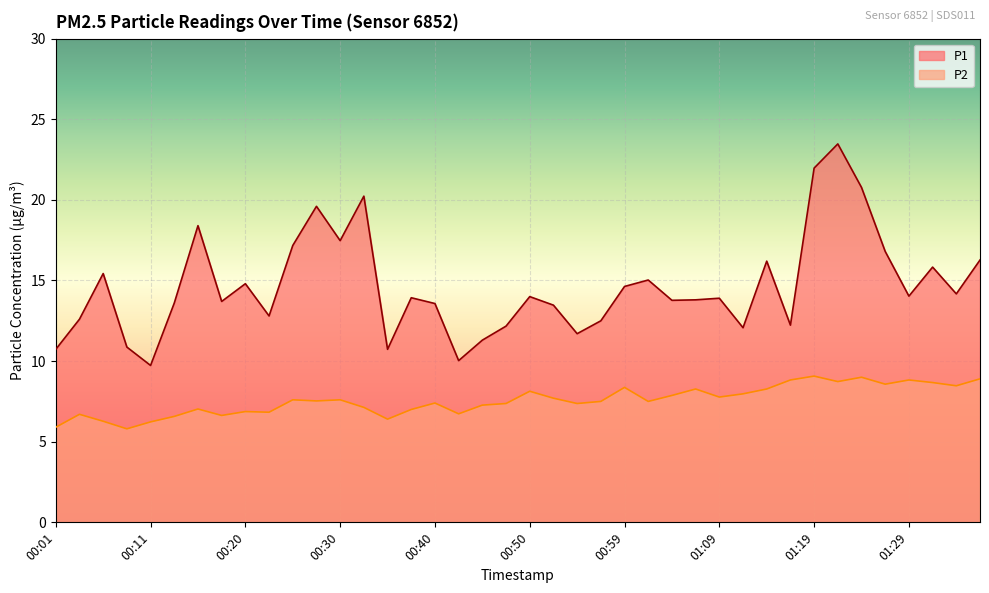

Reading right to left, transcribe all the data shown in this chart.

P1: 01:36=16.3	01:34=14.2	01:31=15.8	01:29=14.0	01:26=16.8	01:24=20.8	01:21=23.5	01:19=22.0	01:17=12.2	01:14=16.2	01:12=12.1	01:09=13.9	01:07=13.8	01:04=13.8	01:02=15.0	00:59=14.6	00:57=12.5	00:54=11.7	00:52=13.5	00:50=14.0	00:47=12.2	00:45=11.3	00:42=10.0	00:40=13.6	00:37=13.9	00:35=10.7	00:33=20.2	00:30=17.5	00:28=19.6	00:25=17.2	00:23=12.8	00:20=14.8	00:18=13.7	00:15=18.4	00:13=13.6	00:11=9.7	00:08=10.9	00:06=15.4	00:03=12.6	00:01=10.7
P2: 01:36=8.9	01:34=8.5	01:31=8.7	01:29=8.8	01:26=8.6	01:24=9.0	01:21=8.7	01:19=9.1	01:17=8.8	01:14=8.3	01:12=8.0	01:09=7.8	01:07=8.3	01:04=7.9	01:02=7.5	00:59=8.4	00:57=7.5	00:54=7.4	00:52=7.7	00:50=8.1	00:47=7.4	00:45=7.3	00:42=6.7	00:40=7.4	00:37=7.0	00:35=6.4	00:33=7.1	00:30=7.6	00:28=7.5	00:25=7.6	00:23=6.8	00:20=6.9	00:18=6.6	00:15=7.0	00:13=6.6	00:11=6.2	00:08=5.8	00:06=6.3	00:03=6.7	00:01=5.9